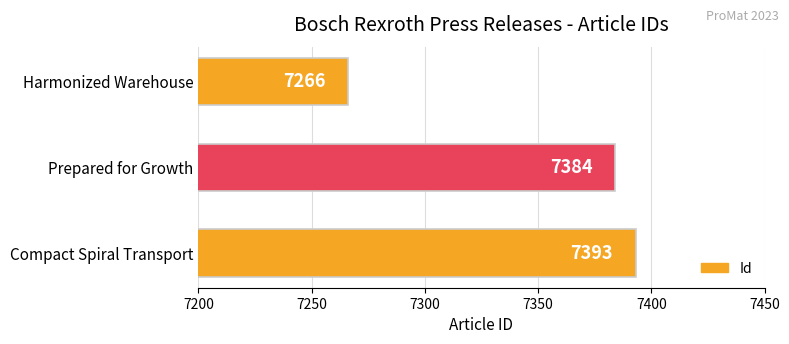

The value at Compact Spiral Transport is 11476. True or false?

False